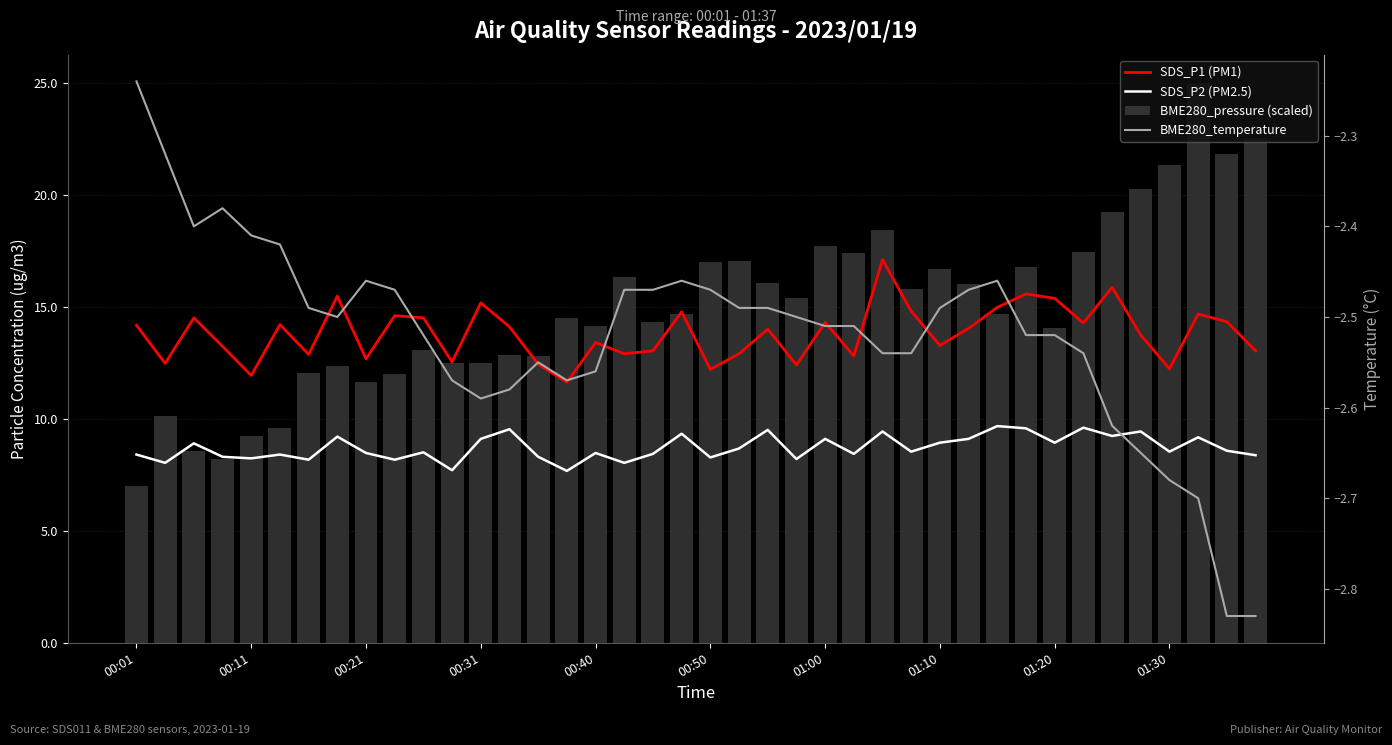

The BME280_temperature series shows -2.6 at 13. True or false?

True